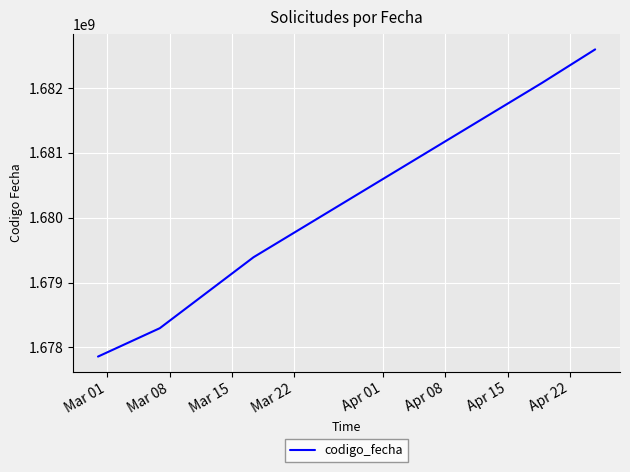

How many lines are shown in the chart?

1